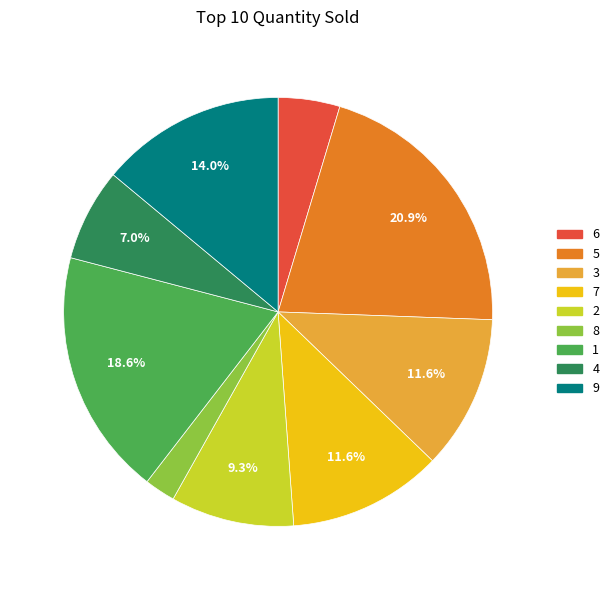

Is there any slice that represents more than half of the pie?

No